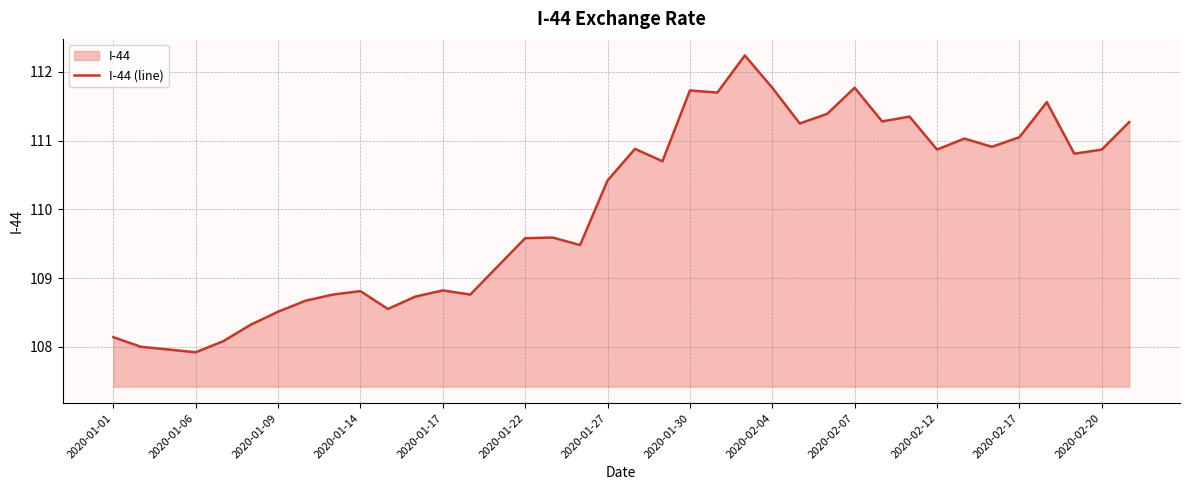

How many distinct data groups are displayed?

1